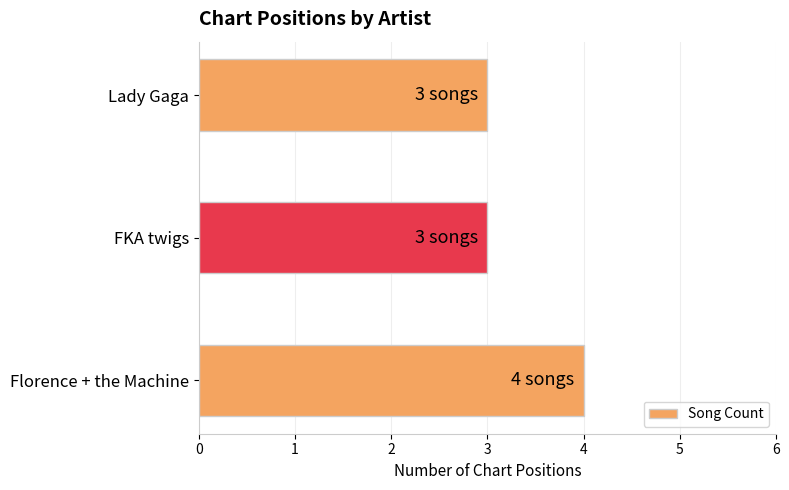

Which category has the highest value across all series?

Florence + the Machine